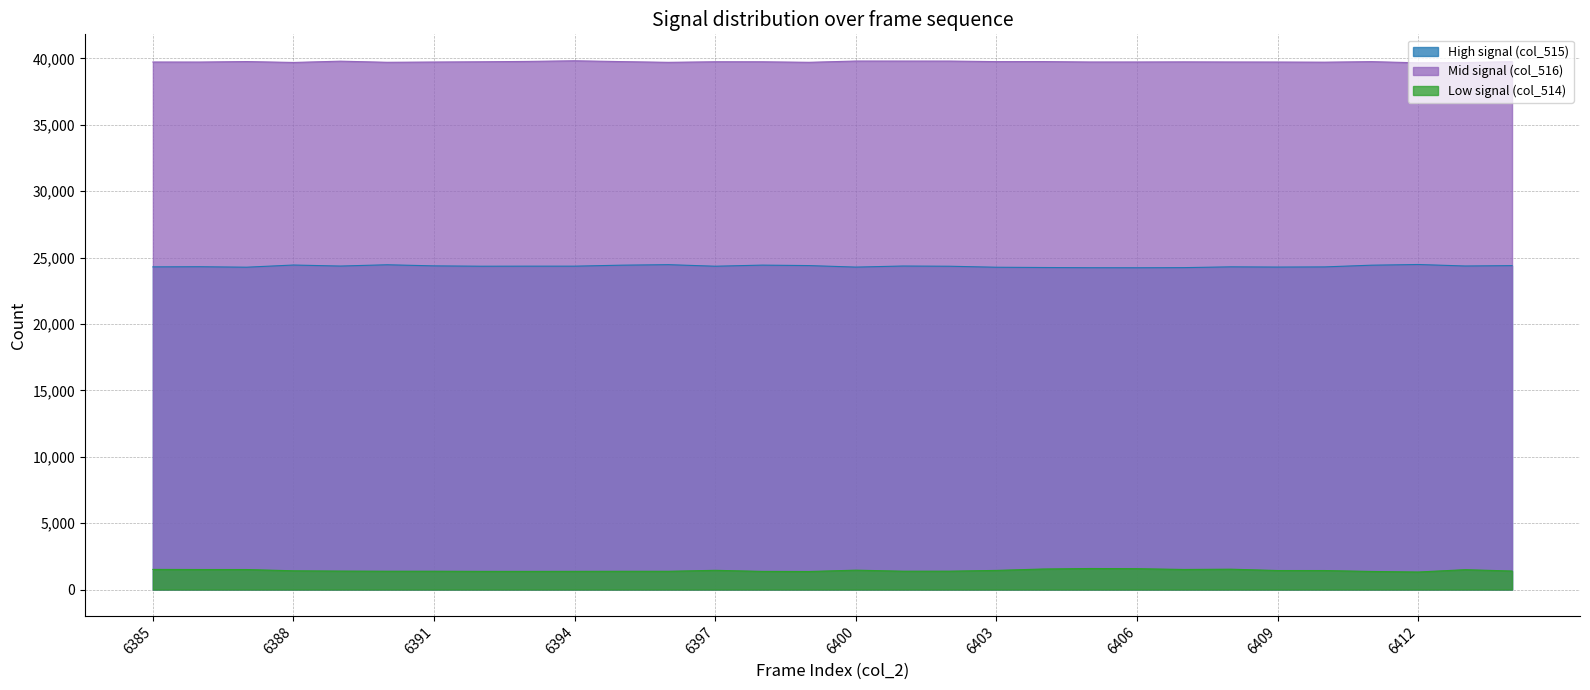

Between 6386 and 6394, which series saw the biggest shift?

col_514